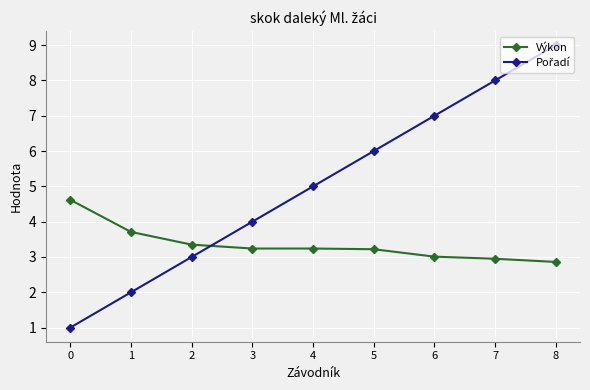

Is it true that Výkon equals 3.2 at 5?

True